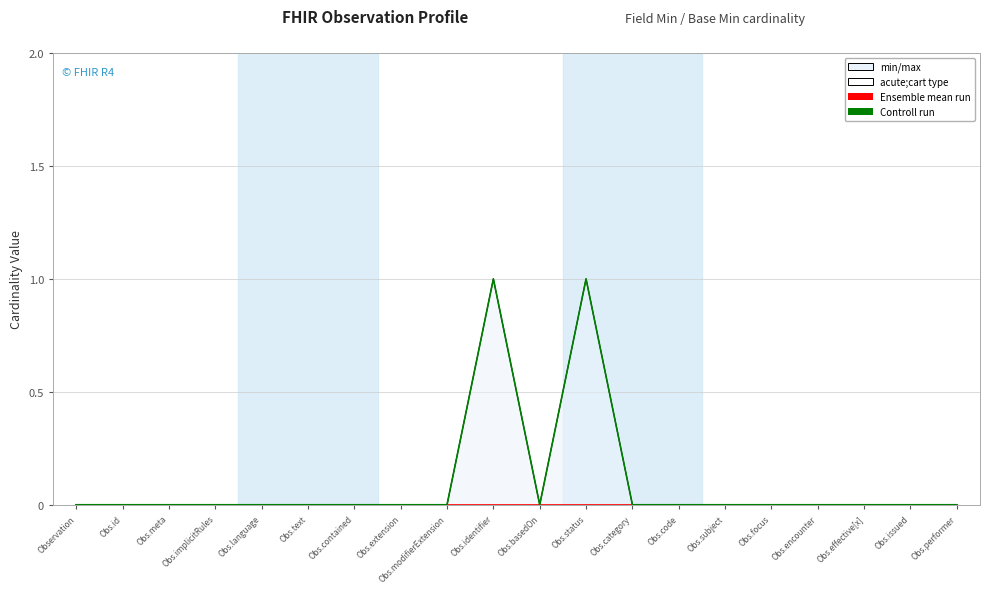

True or false: Ensemble mean run and Controll run cross at least once.

False